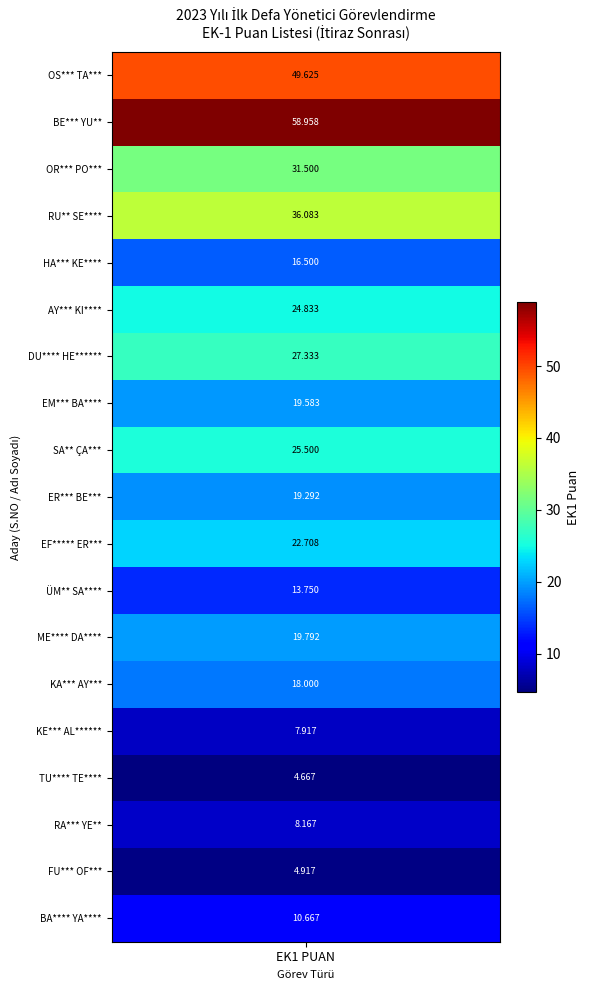

Rank the categories by value from highest to lowest.

2, 1, 4, 3, 7, 9, 6, 11, 13, 8, 10, 14, 5, 12, 19, 17, 15, 18, 16